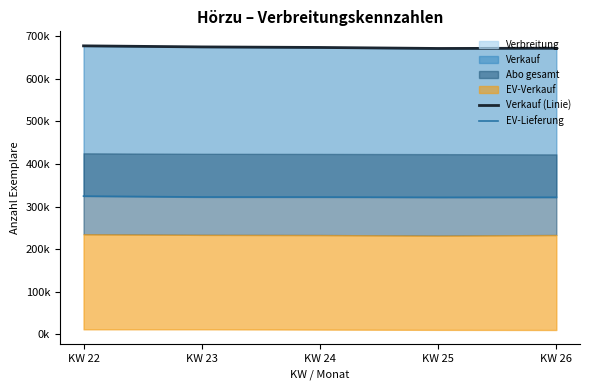

What is the value of the Verkauf (Linie) point at the 3rd from the left?

673635